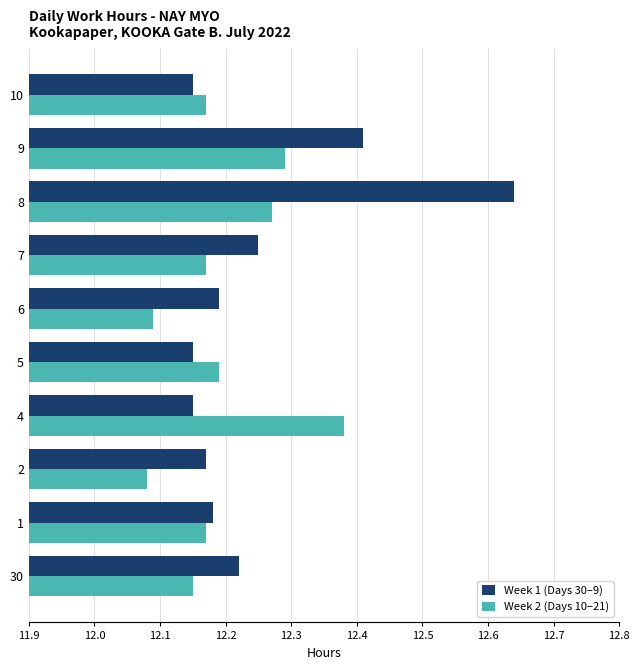

Which series has the largest range (max minus min)?

Week 1 (Days 30–9)